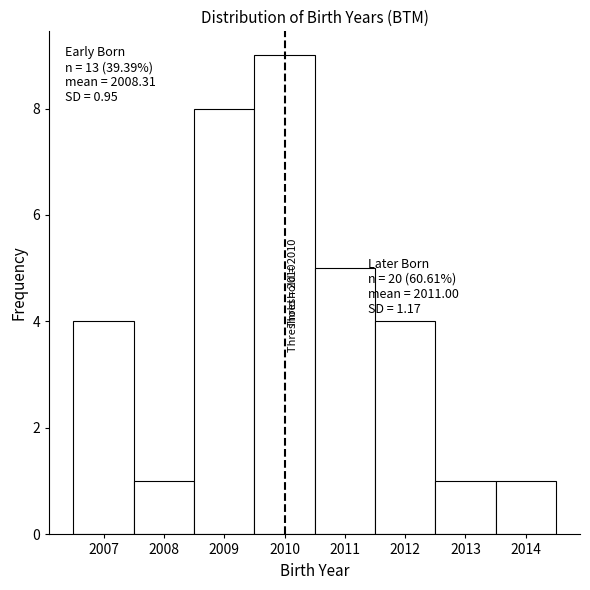

Over which range of the x-axis is the bar tallest?

2009.5 to 2010.5